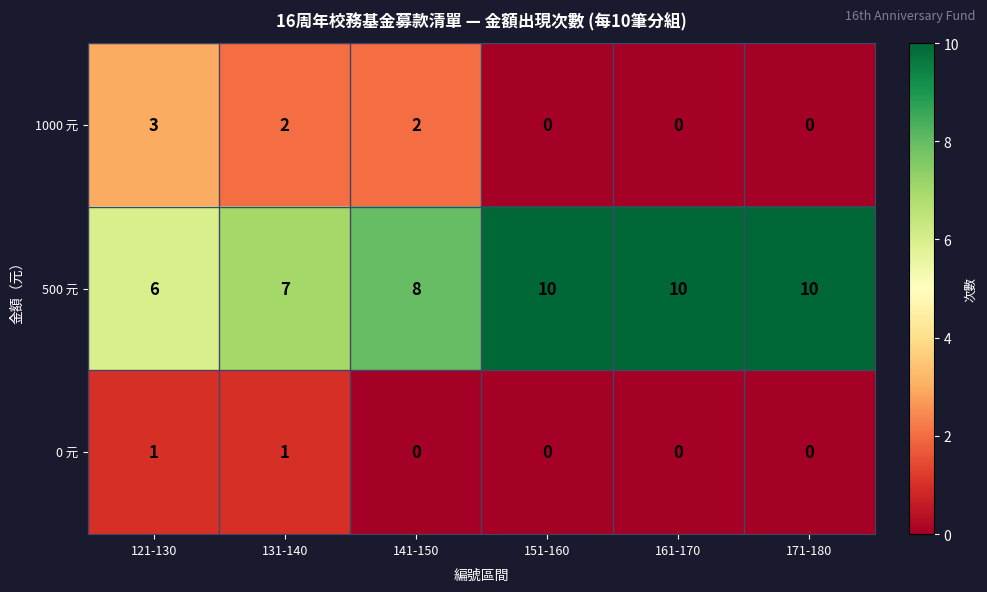

Reading right to left, list all the values displayed in this chart.

1000 元: 0	0	0	2	2	3
500 元: 10	10	10	8	7	6
0 元: 0	0	0	0	1	1